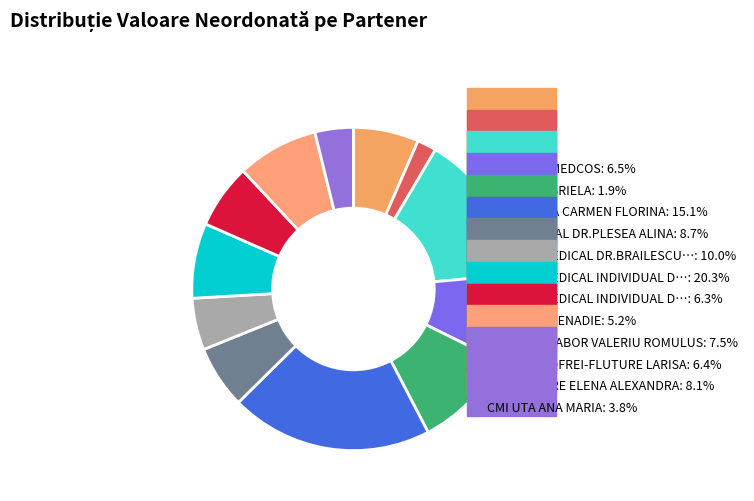

How many slices are in this pie chart?

12